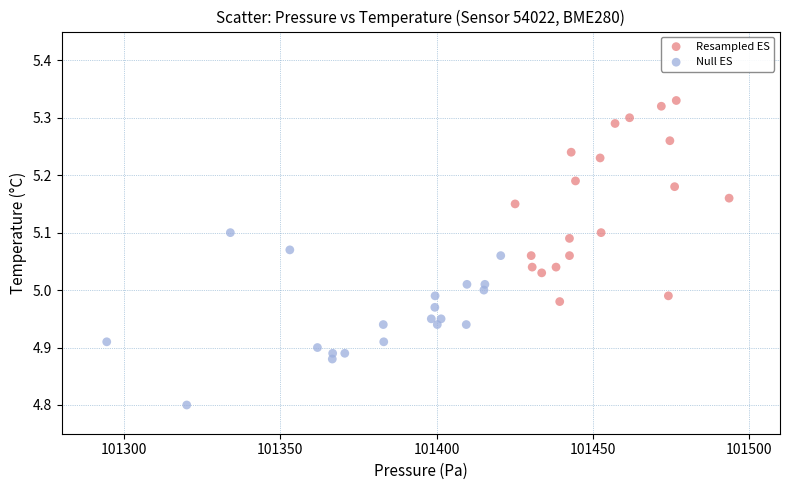

Which series reaches the maximum Y coordinate?

Resampled ES